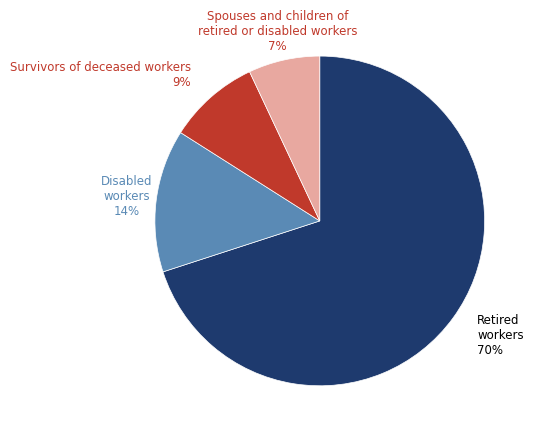

To the nearest percent, what is the difference between the largest and smallest slice percentages?

63%